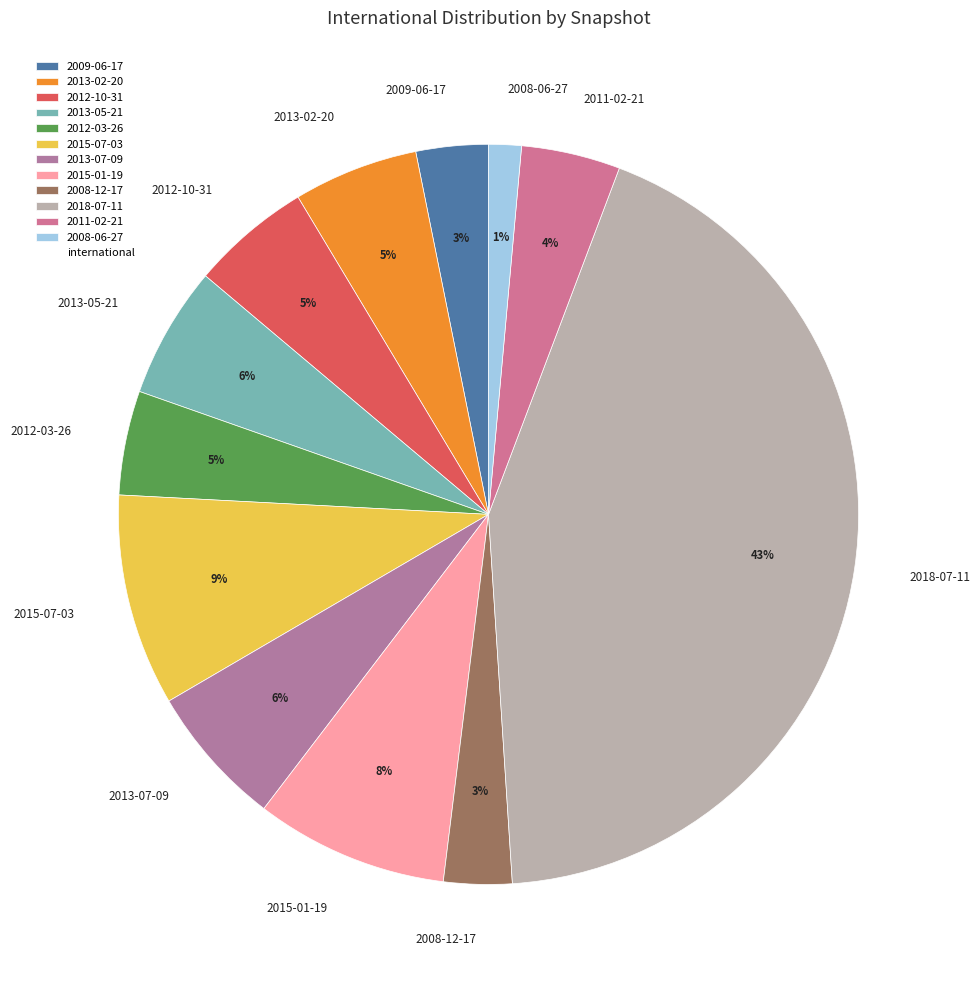

Is 2009-06-17 the majority of the pie?

No